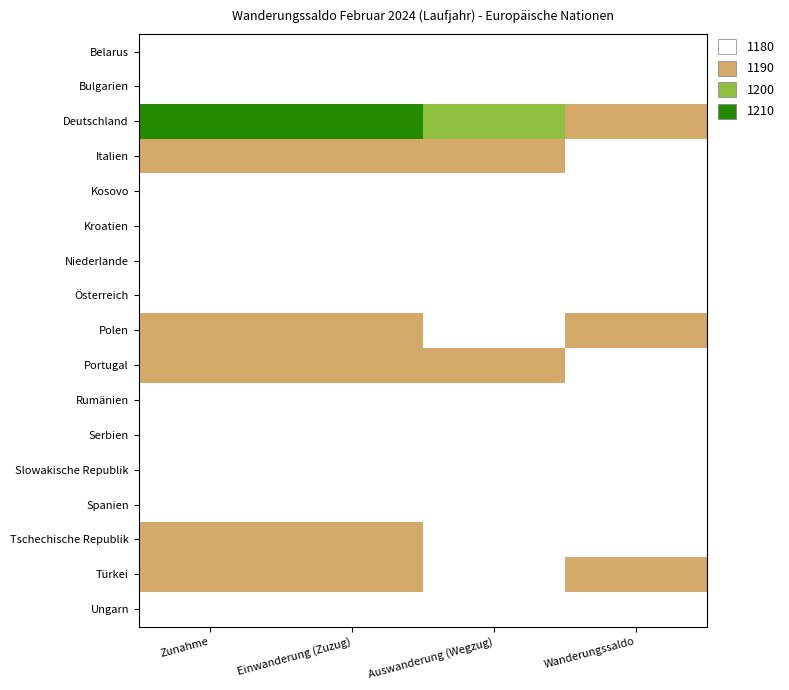

How many data points does each series have?

4